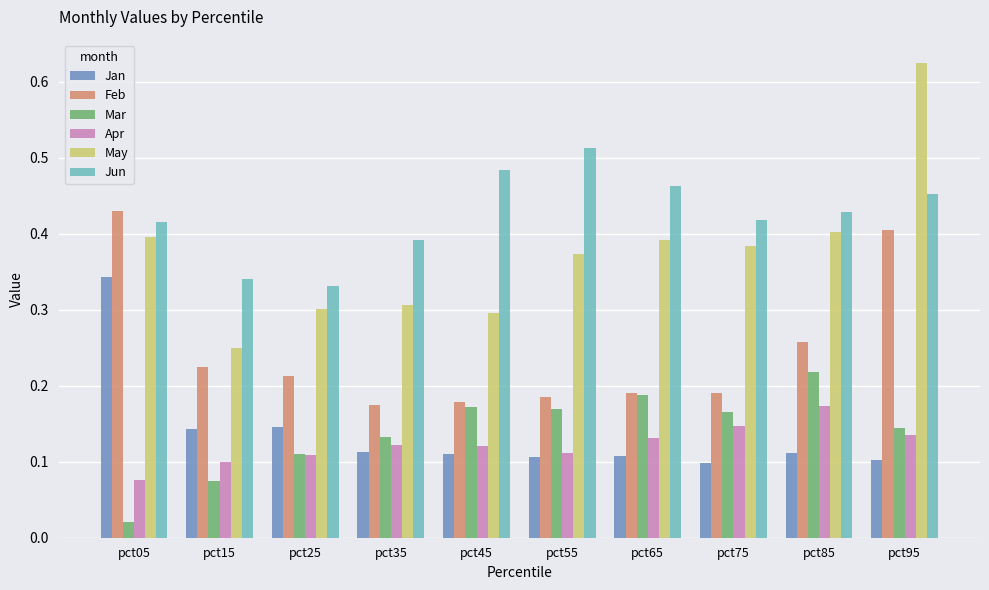

How many bars are there in each group?

6